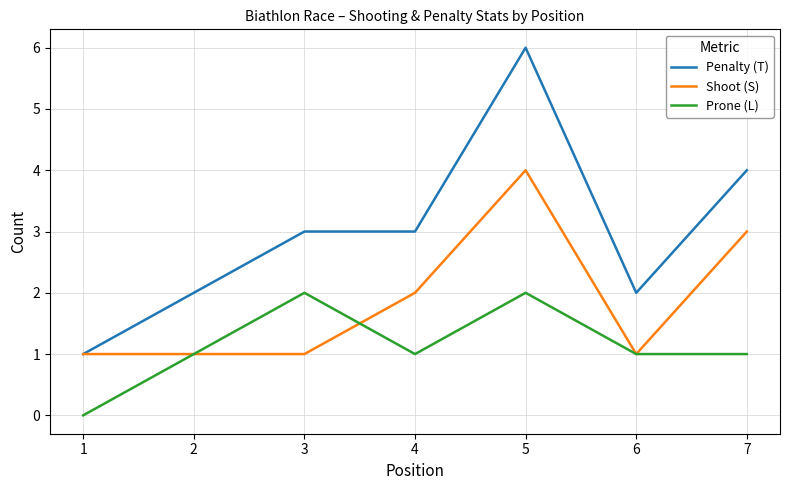

What are all the series names shown in the legend?

Penalty (T), Shoot (S), Prone (L)